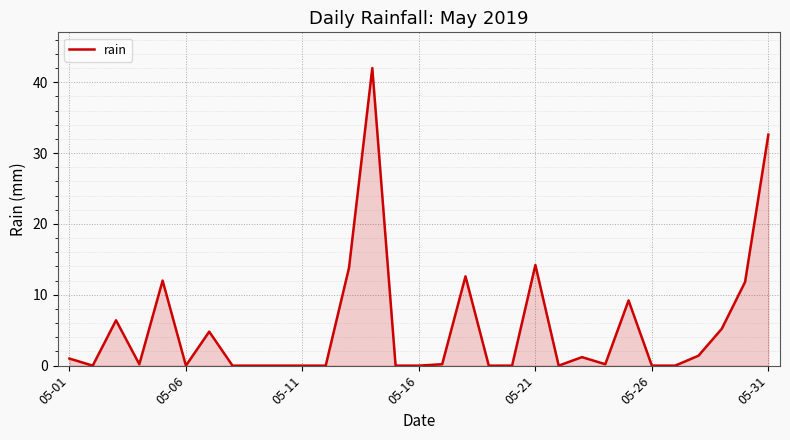

What is the difference between the maximum and minimum values?

42.0